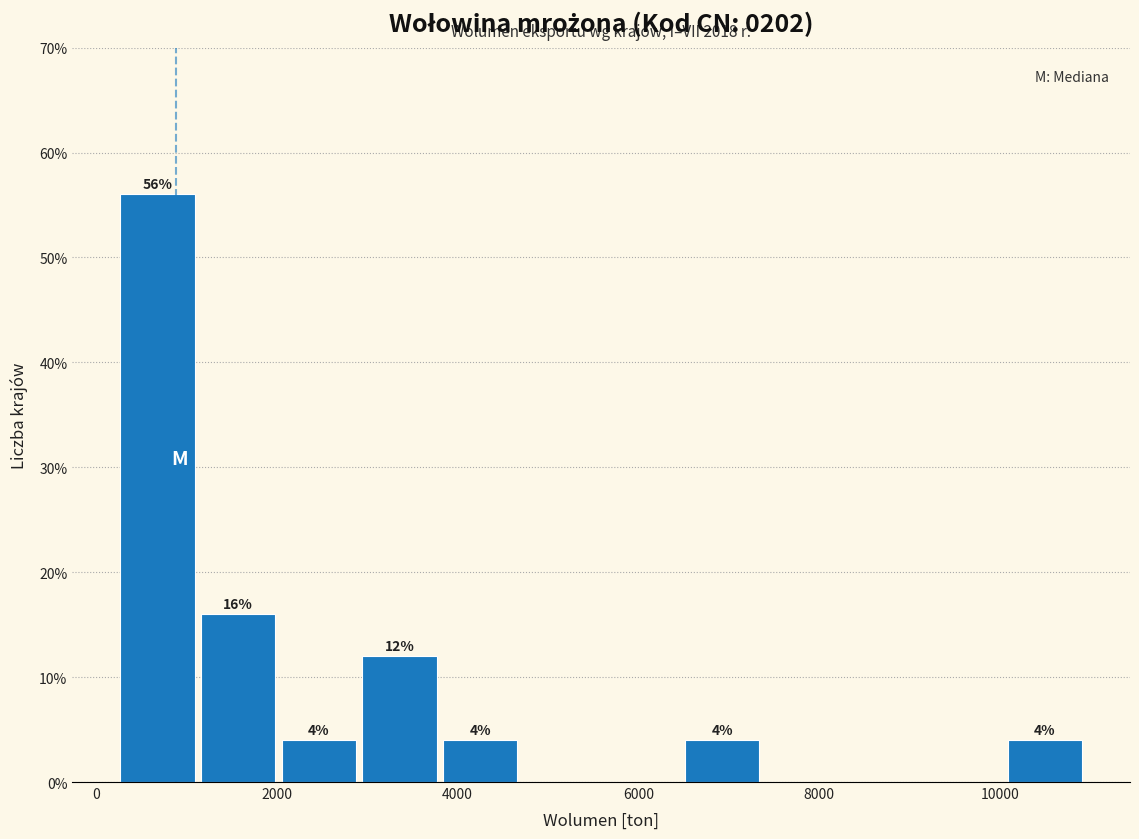

Which range on the x-axis has the tallest bar?

200 to 1200